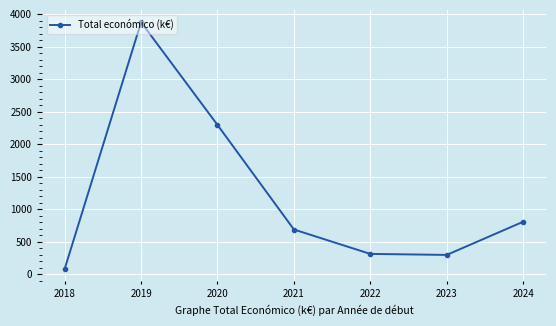

What is the difference between the maximum and second lowest values?

3584.5